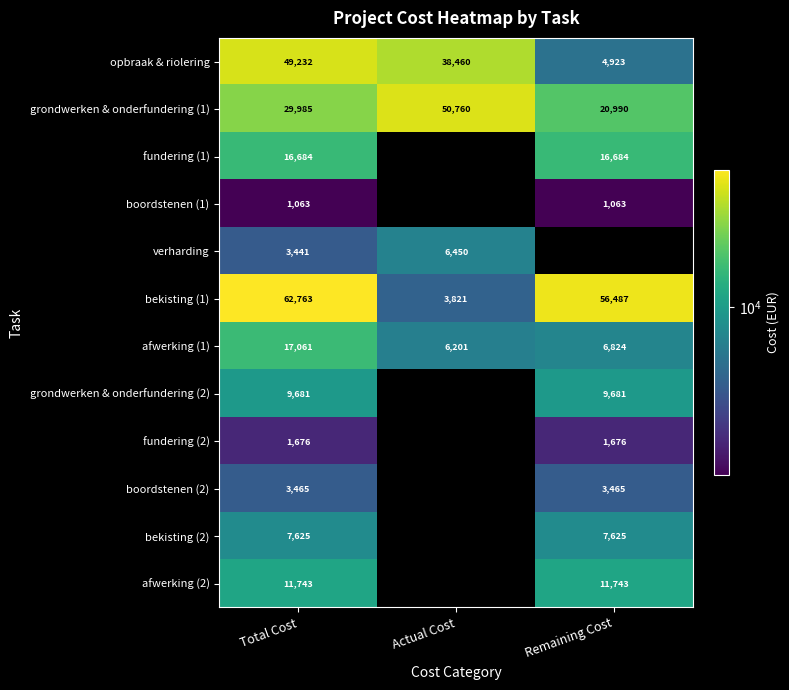

Between Remaining Cost and Total Cost, which is larger?

Total Cost